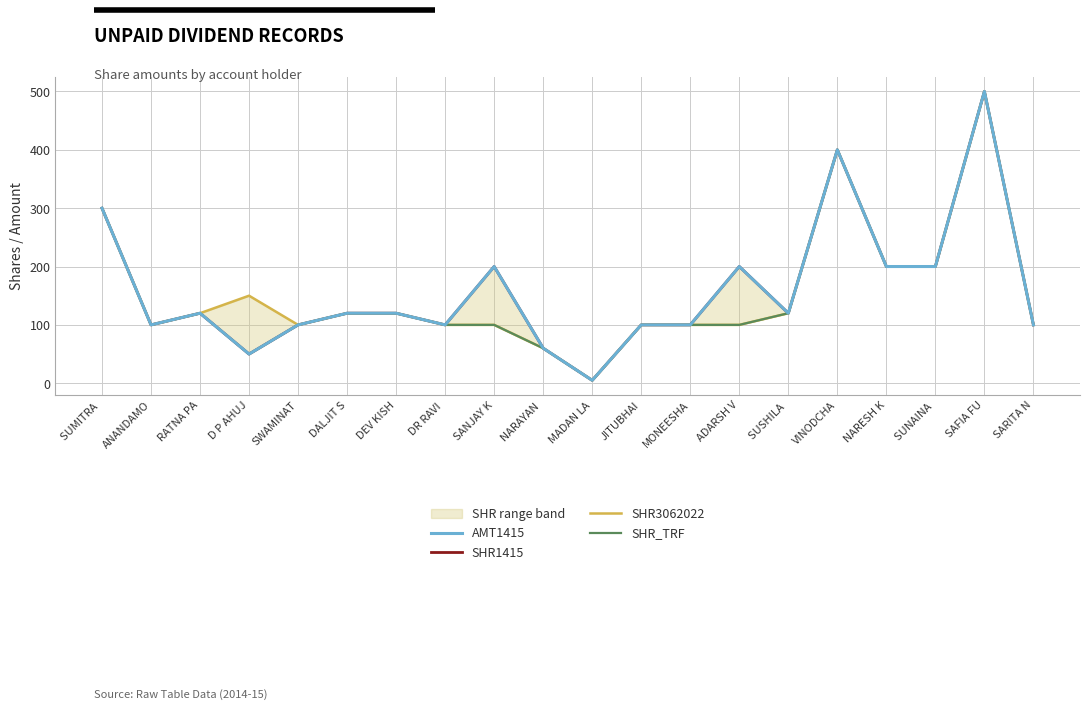

What is the difference between the maximum and second lowest values in the SHR1415 series?

450